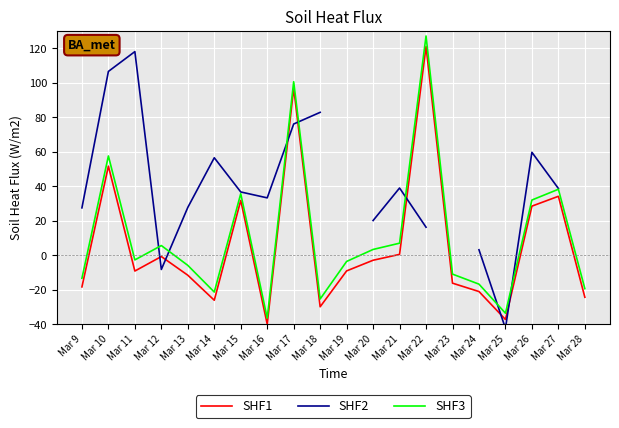

At which category is the sum across all series the highest?

Mar 17